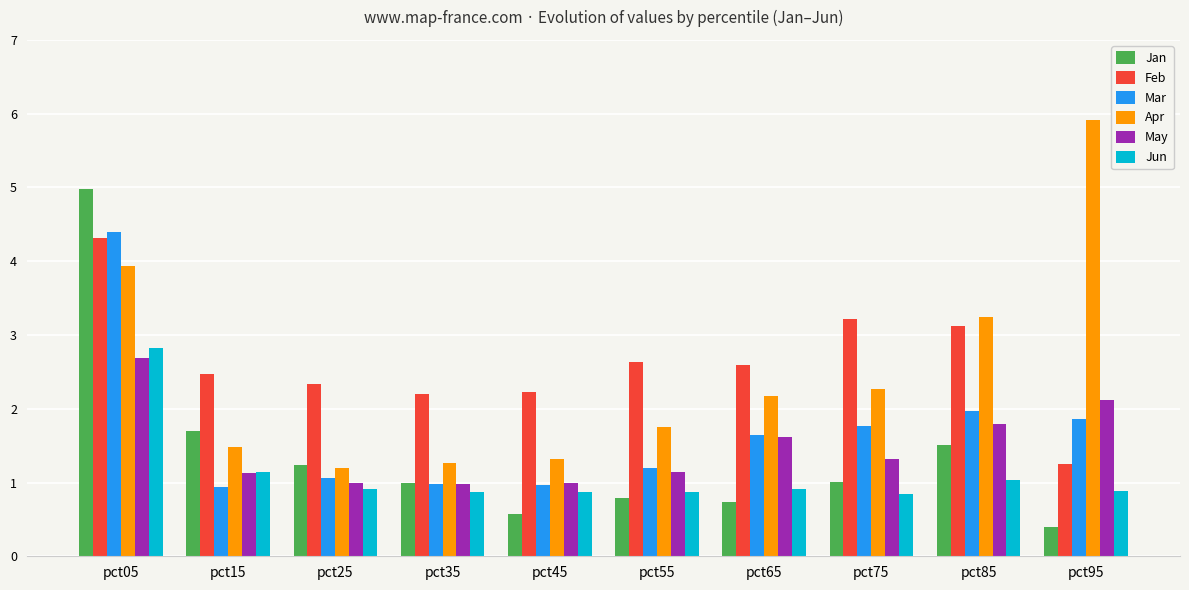

Read the Jan value at pct95.

0.4